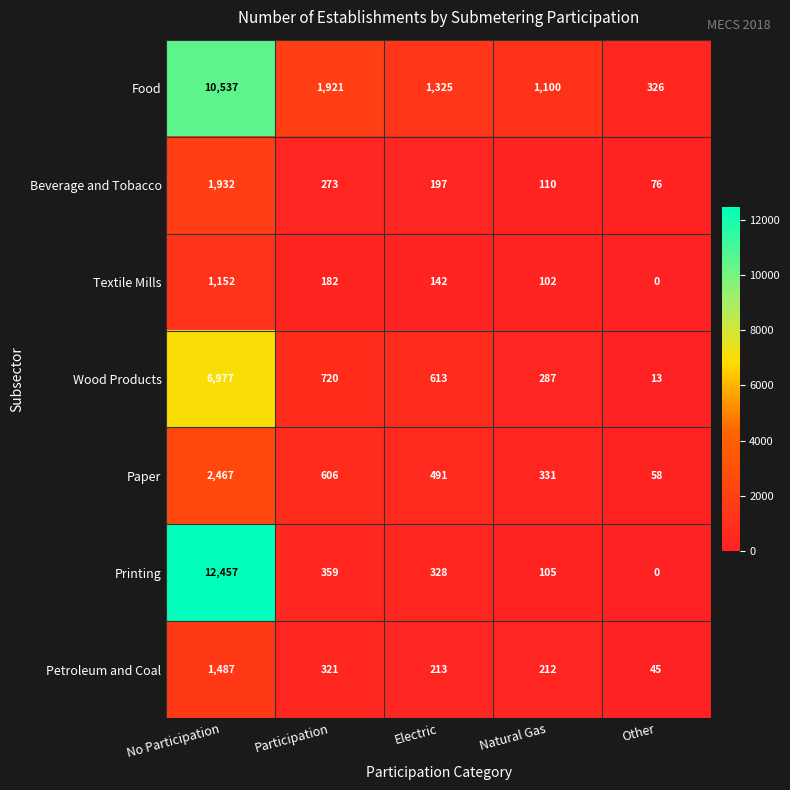

Count the number of data series in this chart.

7